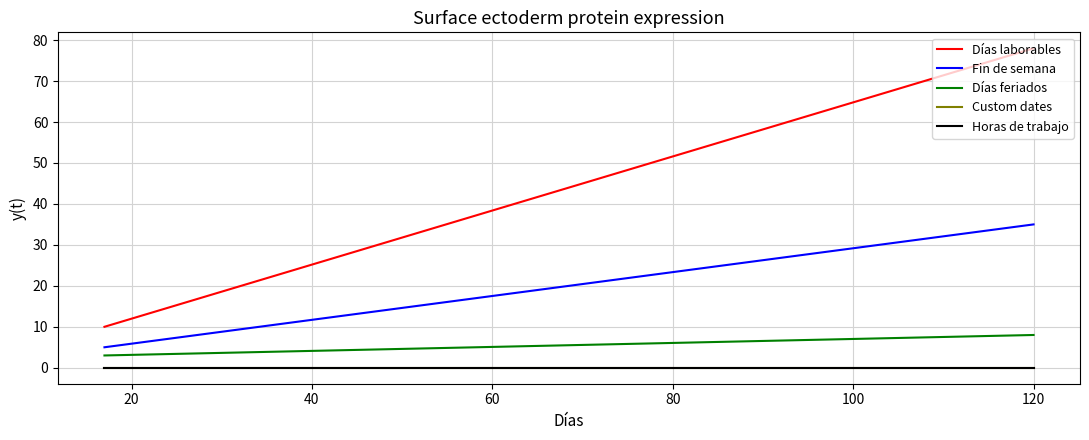

Is the value of Horas de trabajo at 120 greater than the value of Fin de semana at 120?

No